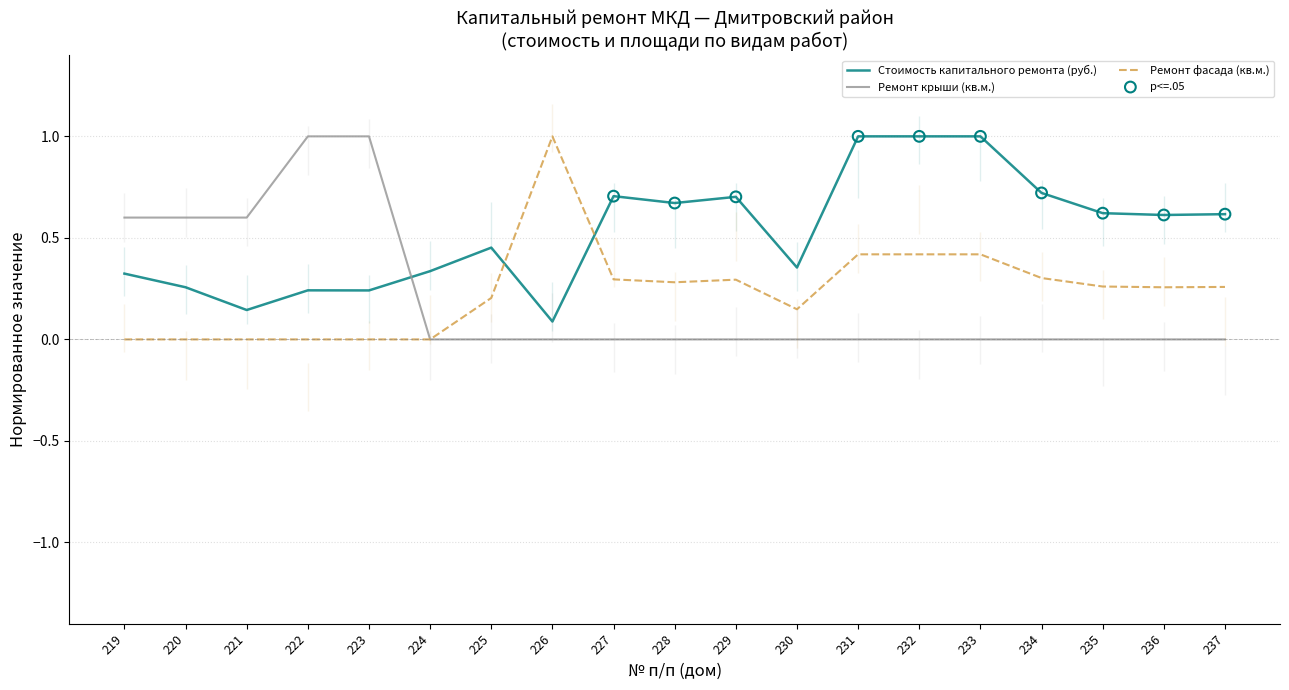

At how many categories does at least one series exceed 0?

19